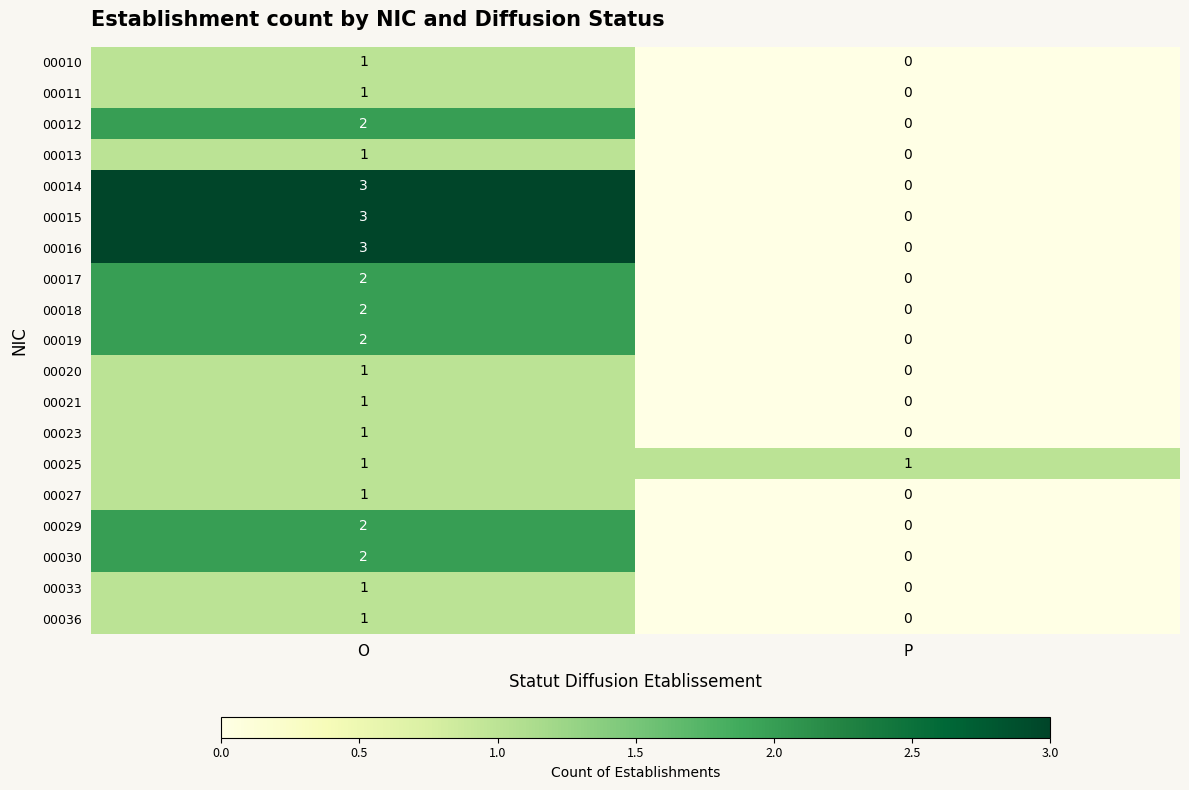

What is the total value across all series at O?

31